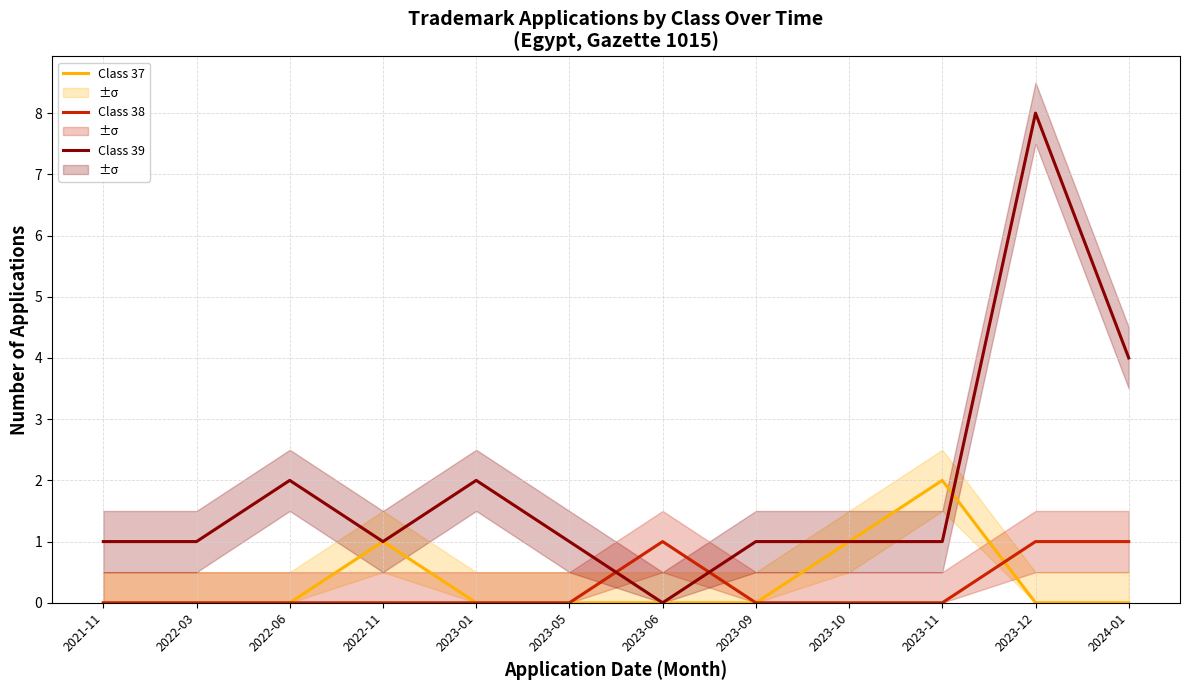

Is the value of Class 38 at 2023-01 greater than the value of Class 39 at 2023-06?

No